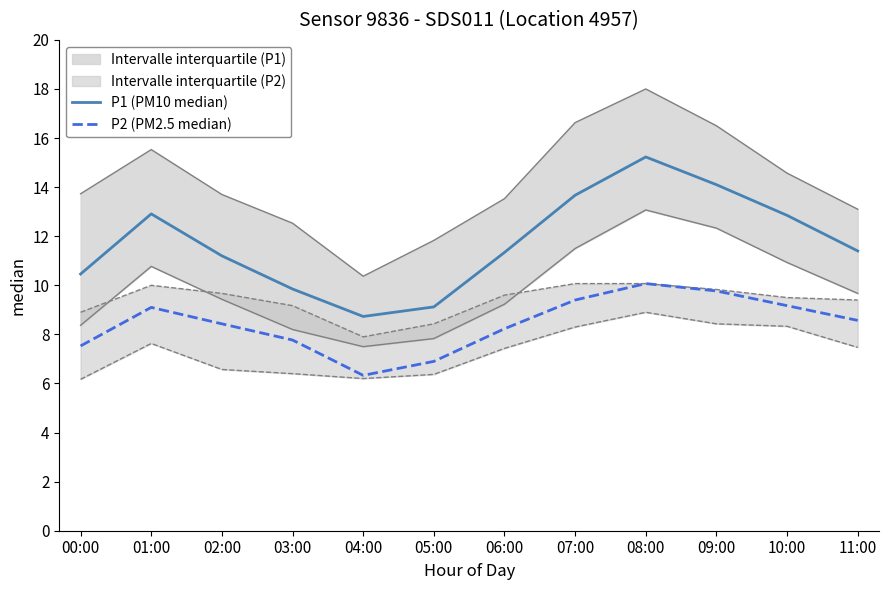

The P2 (PM2.5 median) series shows 3.3 at 03:00. True or false?

False